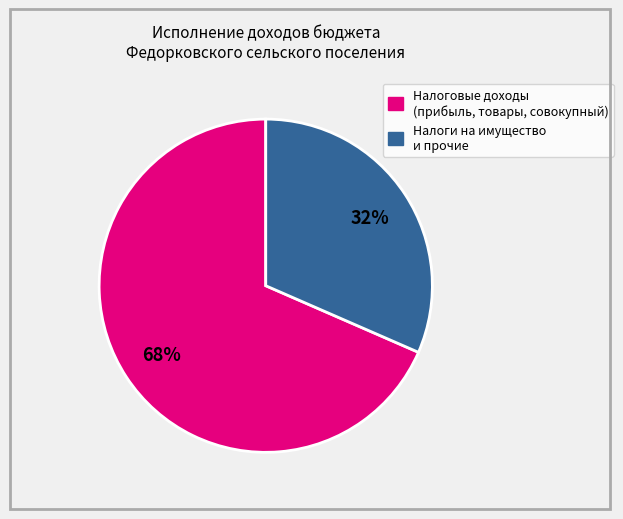

How many slices are in this pie chart?

2